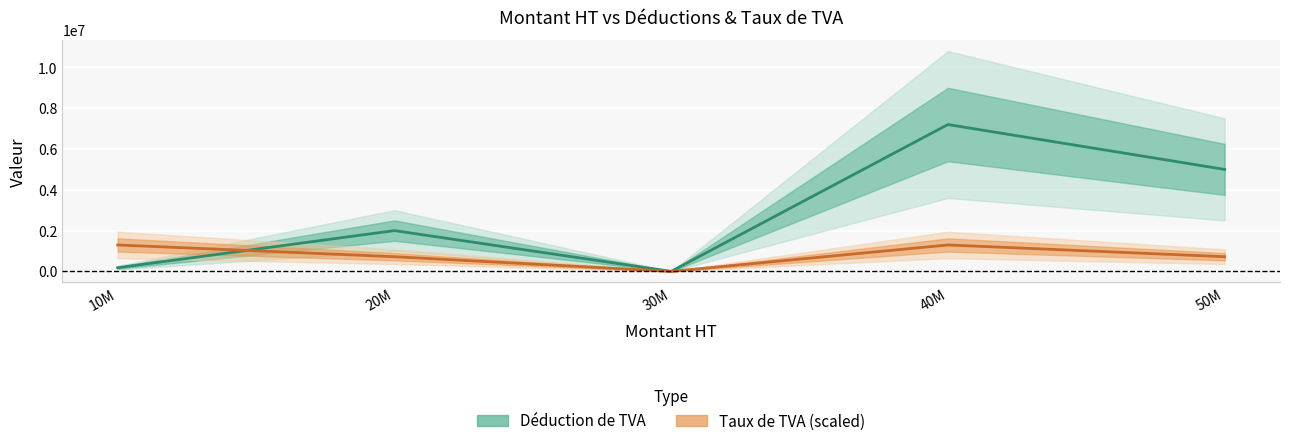

Which label corresponds to the smallest value in the chart?

30M